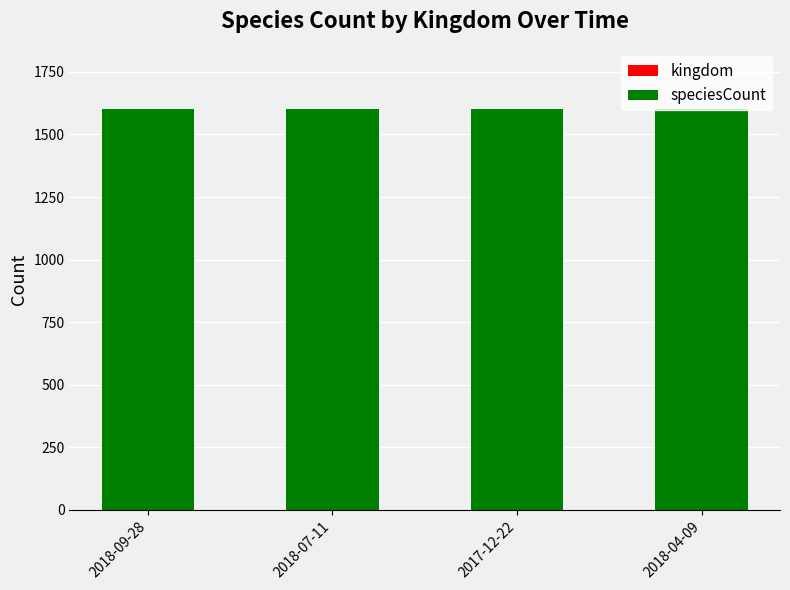

Are the bars horizontal?

No